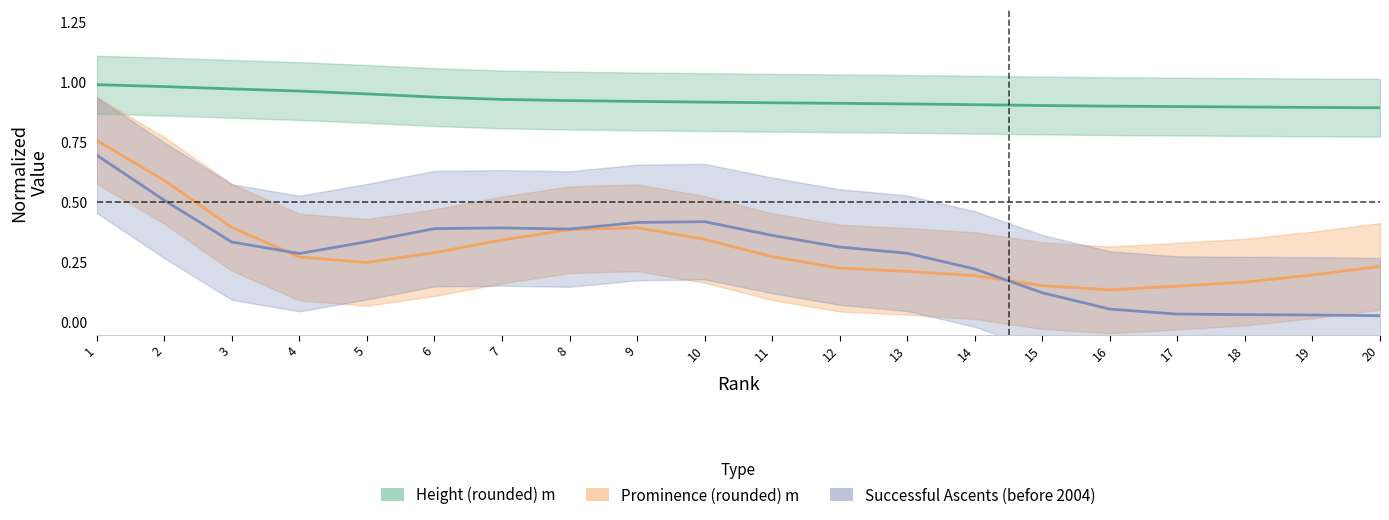

Which has a higher value, 8 or 13?

8